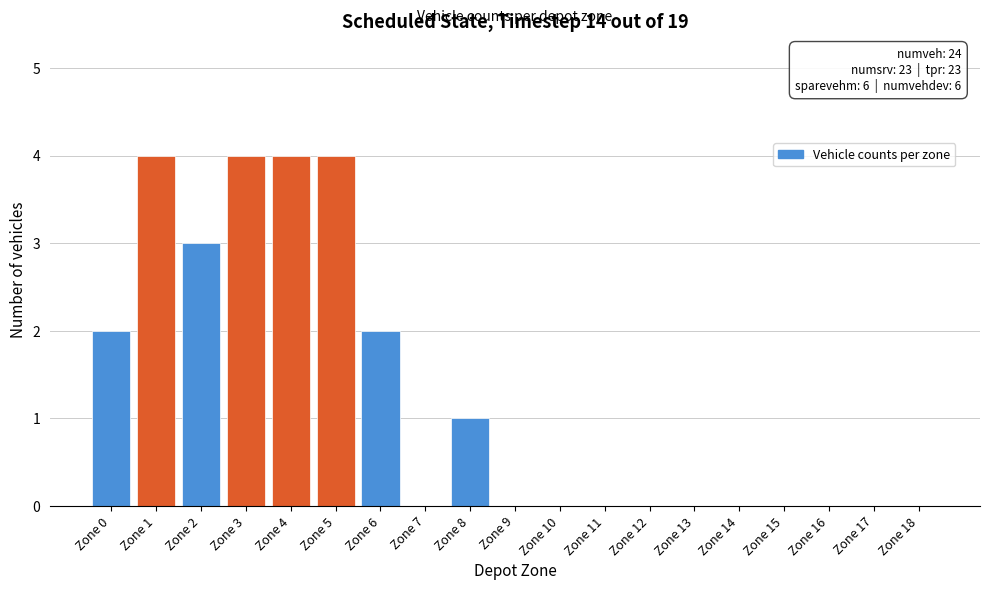

Reading left to right, extract all data points from this chart.

Zone 0=2	Zone 1=4	Zone 2=3	Zone 3=4	Zone 4=4	Zone 5=4	Zone 6=2	Zone 7=0	Zone 8=1	Zone 9=0	Zone 10=0	Zone 11=0	Zone 12=0	Zone 13=0	Zone 14=0	Zone 15=0	Zone 16=0	Zone 17=0	Zone 18=0